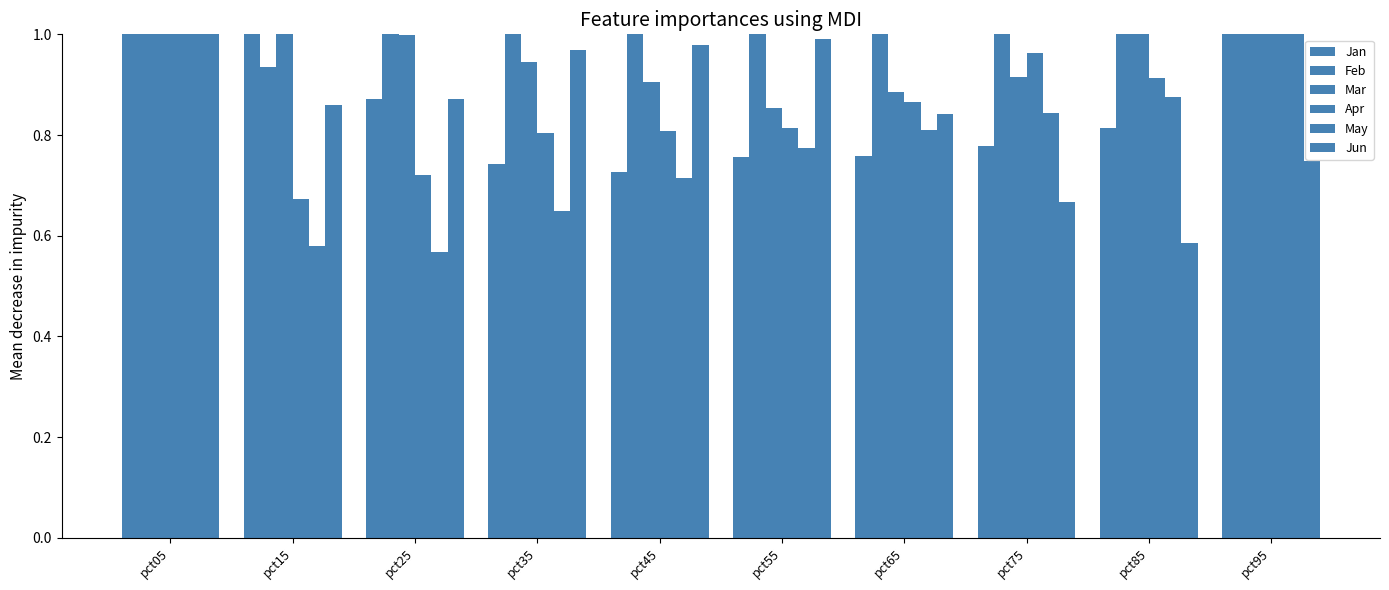

What is the sum of the Apr values at pct05 and pct75?

2.4